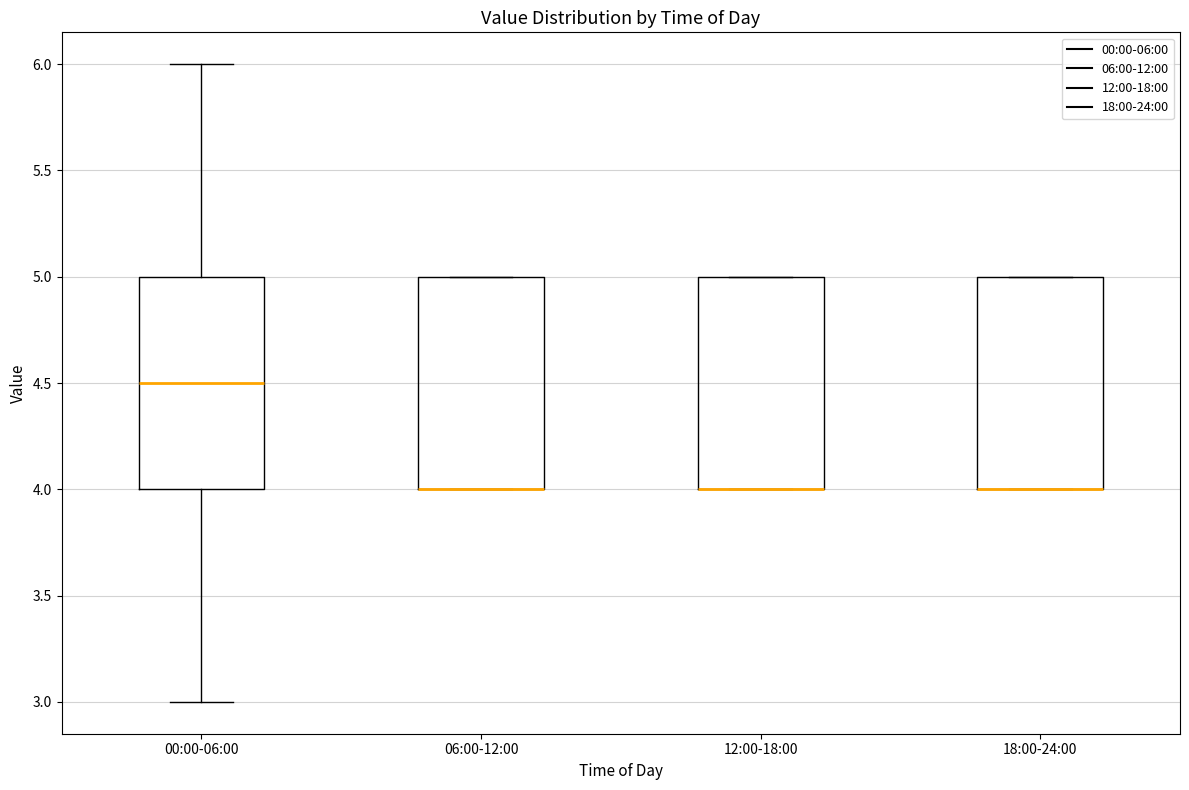

Reading left to right, transcribe this box plot: for each box, give where its median line is, the range the box spans, and where its two whiskers end, as read against the y-axis. The values are not printed on the chart, so give them approximately, as read against the axis.

00:00-06:00: median 4.5, box 4.0 to 5.0, whiskers 3.0 to 6.0
06:00-12:00: median 4.0 (drawn on the box's lower edge), box 4.0 to 5.0, whiskers 4.0 to 5.0
12:00-18:00: median 4.0 (drawn on the box's lower edge), box 4.0 to 5.0, whiskers 4.0 to 5.0
18:00-24:00: median 4.0 (drawn on the box's lower edge), box 4.0 to 5.0, whiskers 4.0 to 5.0